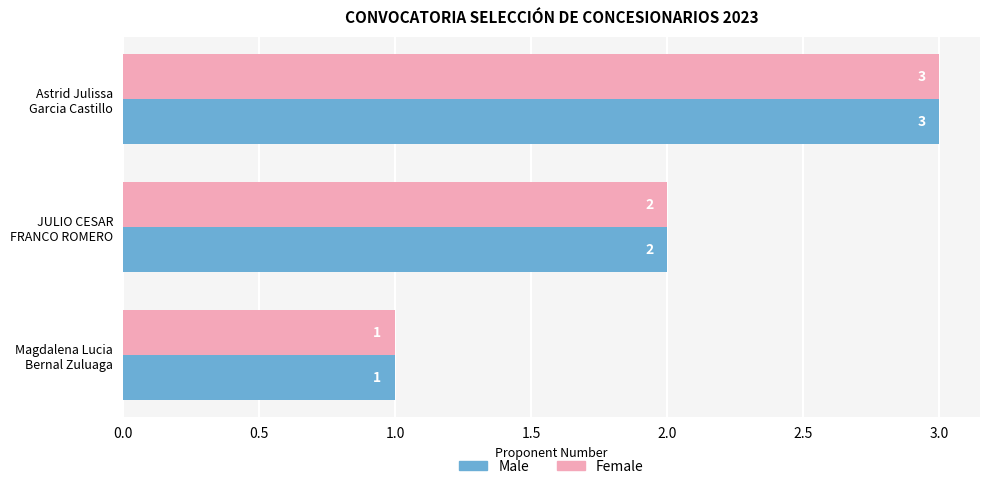

What is the highest value of the Female series?

3